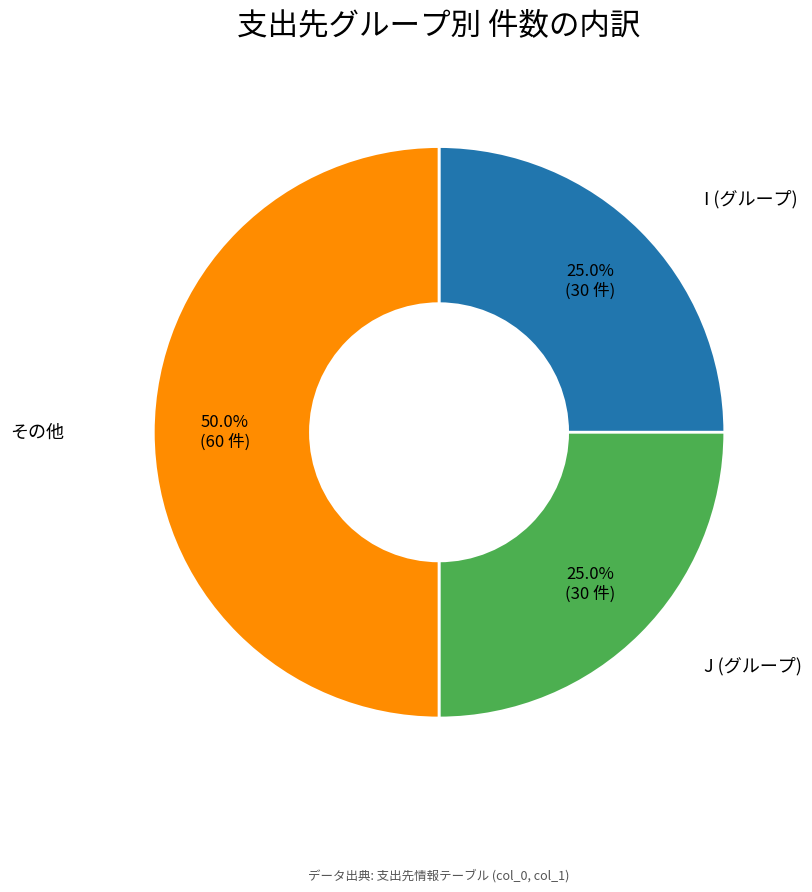

Approximately how many times larger is the value at I (グループ) compared to J (グループ)?

1.0